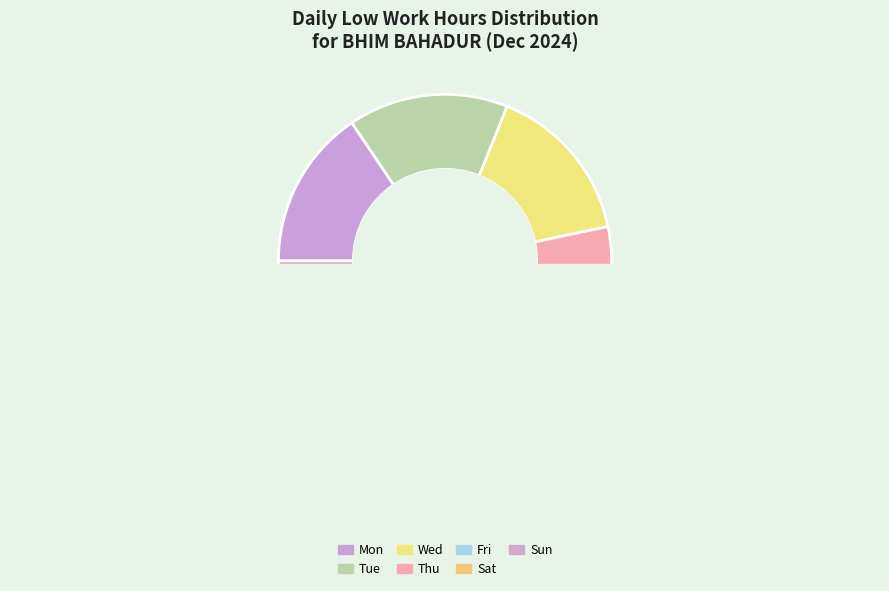

Which category has the smallest portion of the pie?

Sun